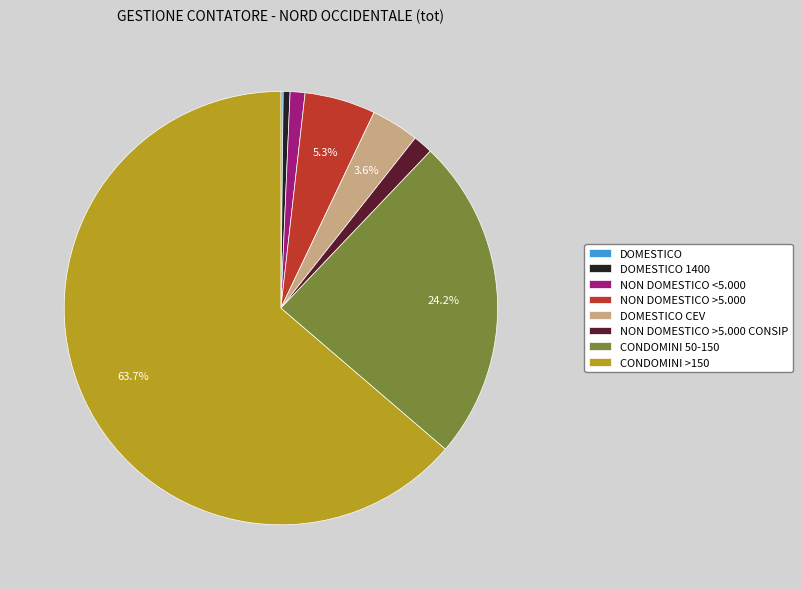

Which category has the biggest portion of the pie?

CONDOMINI >150